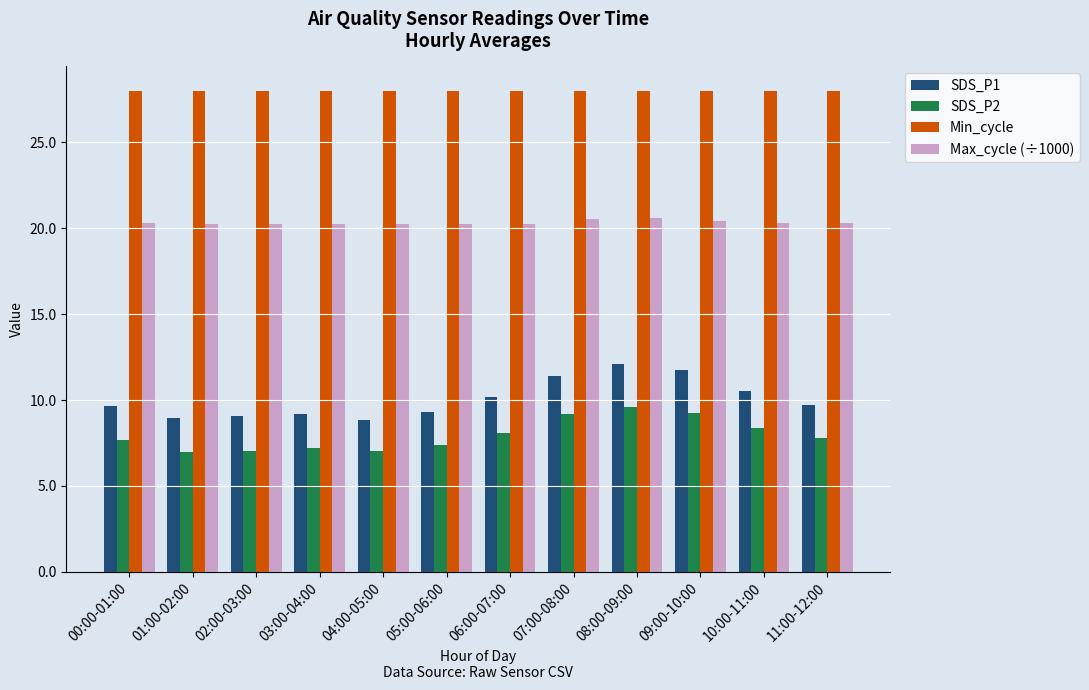

How many bars are there in total?

48